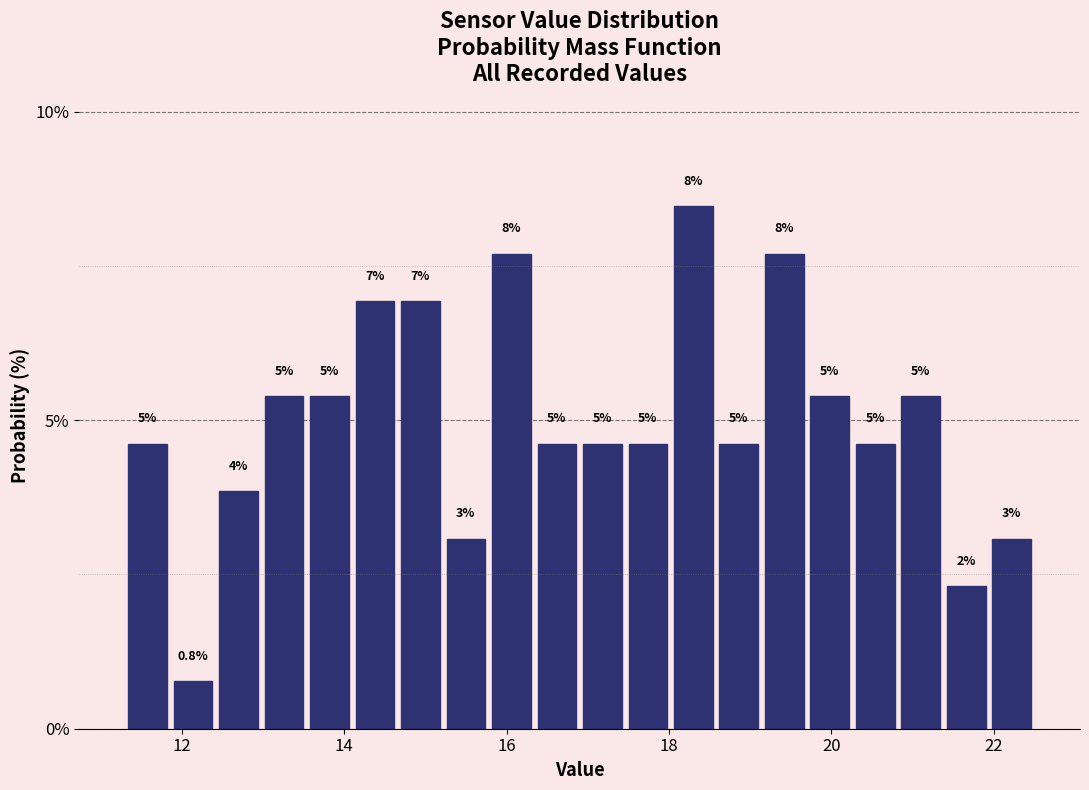

Read against the x-axis, roughly where is the centre of the tallest bar?

18.4